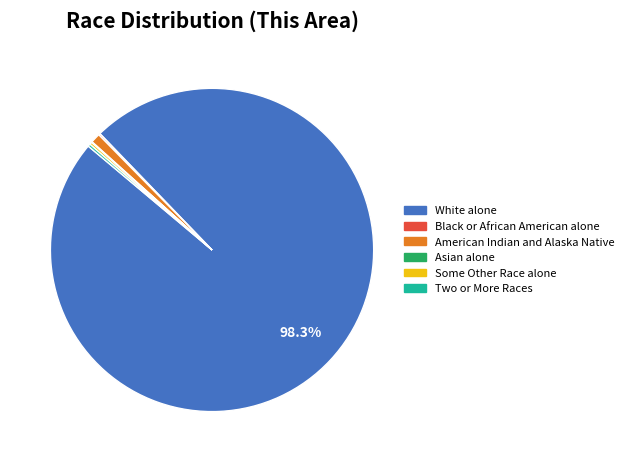

Is there any slice that represents more than half of the pie?

Yes